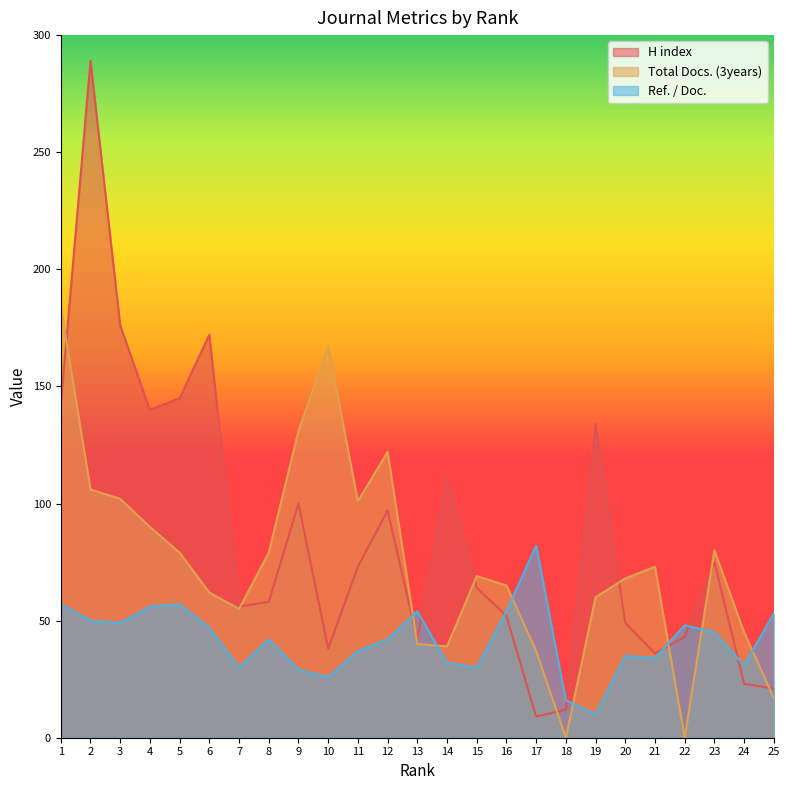

Which category has the lowest value in the Ref. / Doc. series?

19